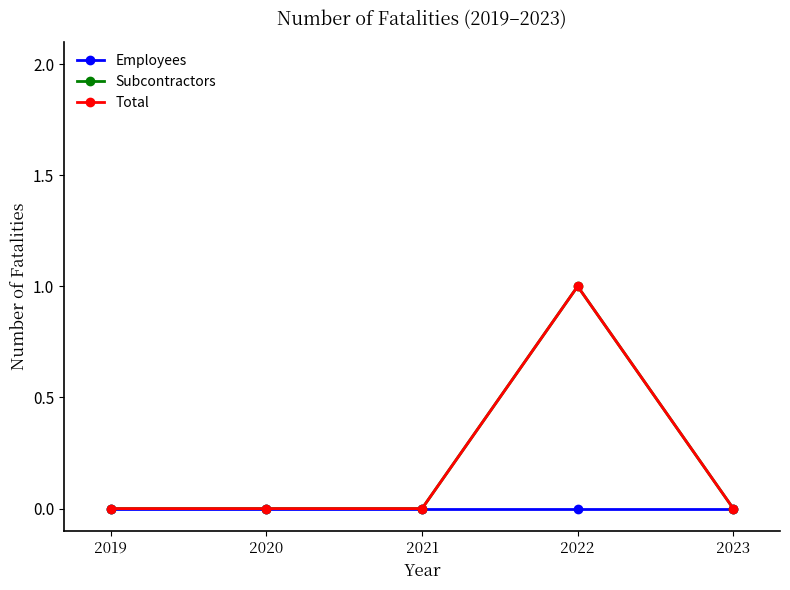

At which label does Subcontractors reach its peak?

2022